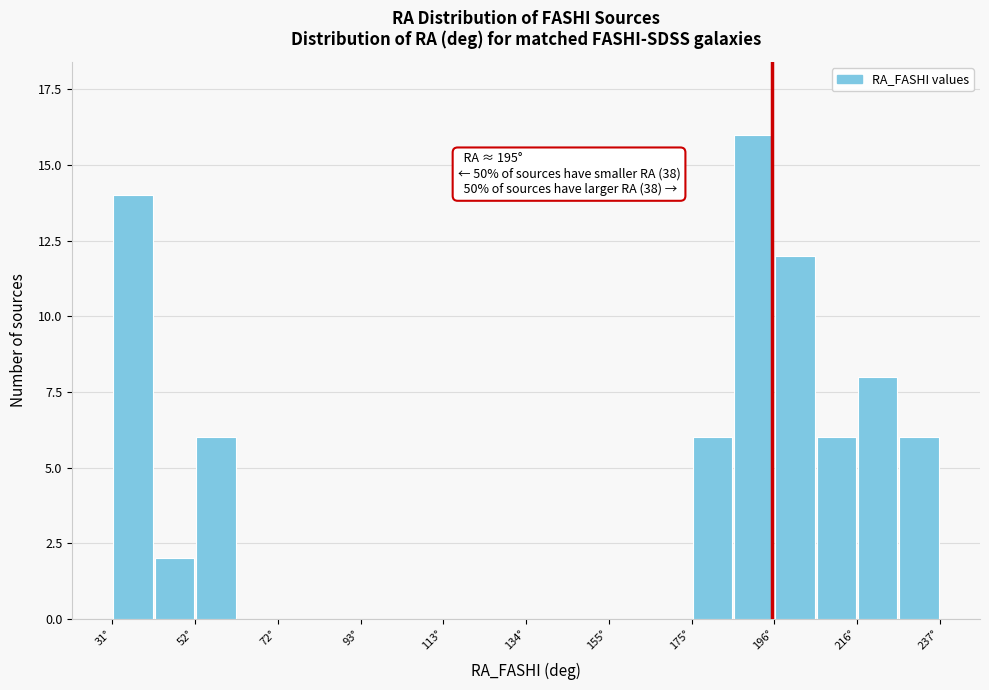

Around what value on the x-axis is the tallest bar? Give the approximate position of its centre, as read against the axis.

190